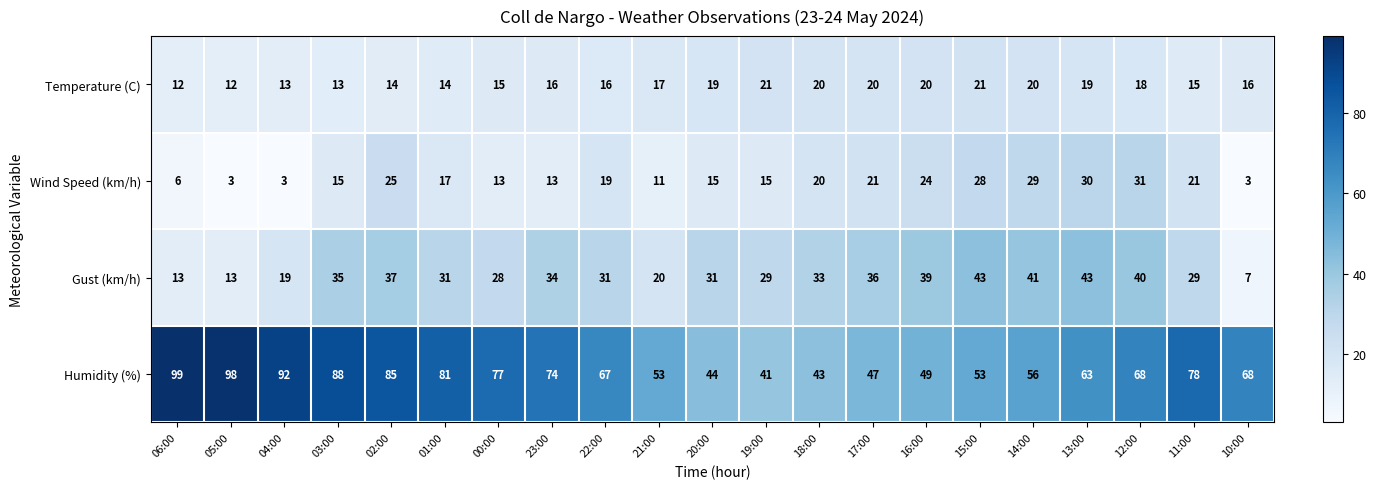

Which series has the largest range (max minus min)?

Humidity (%)